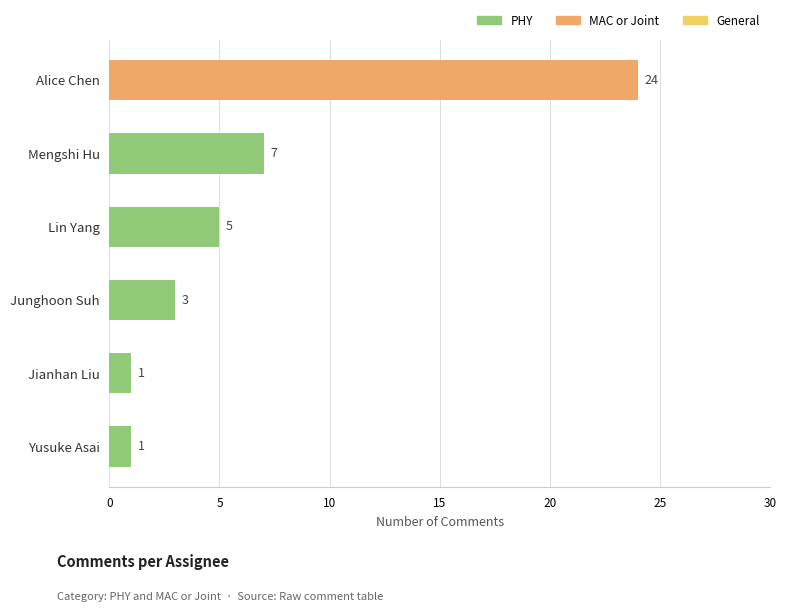

How many data points does each series have?

6